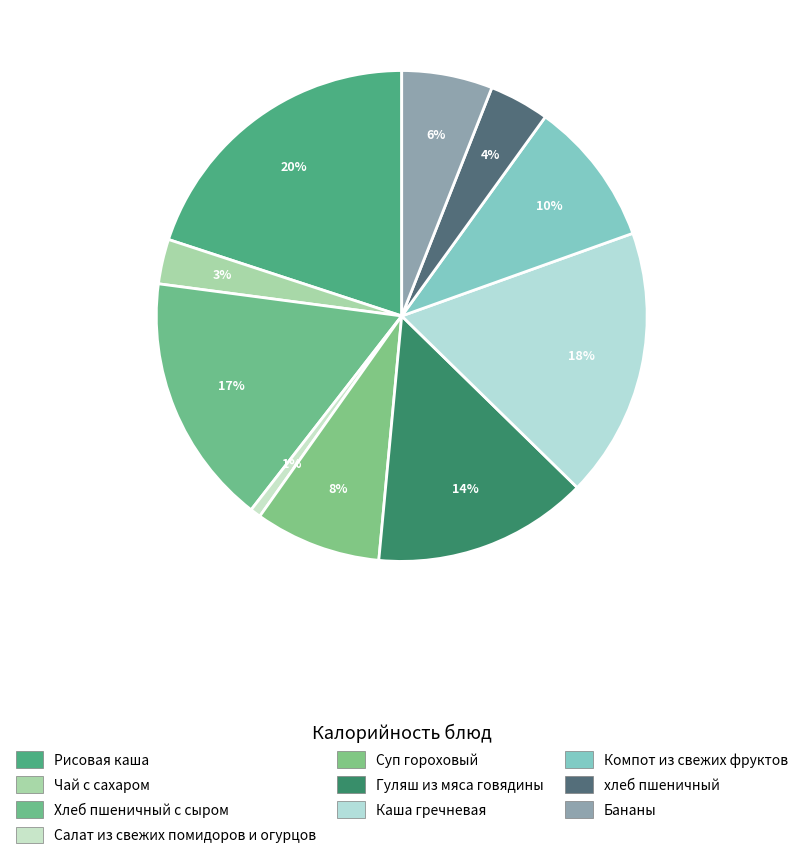

What portion of the pie excludes Салат из свежих помидоров и огурцов?

99.3%